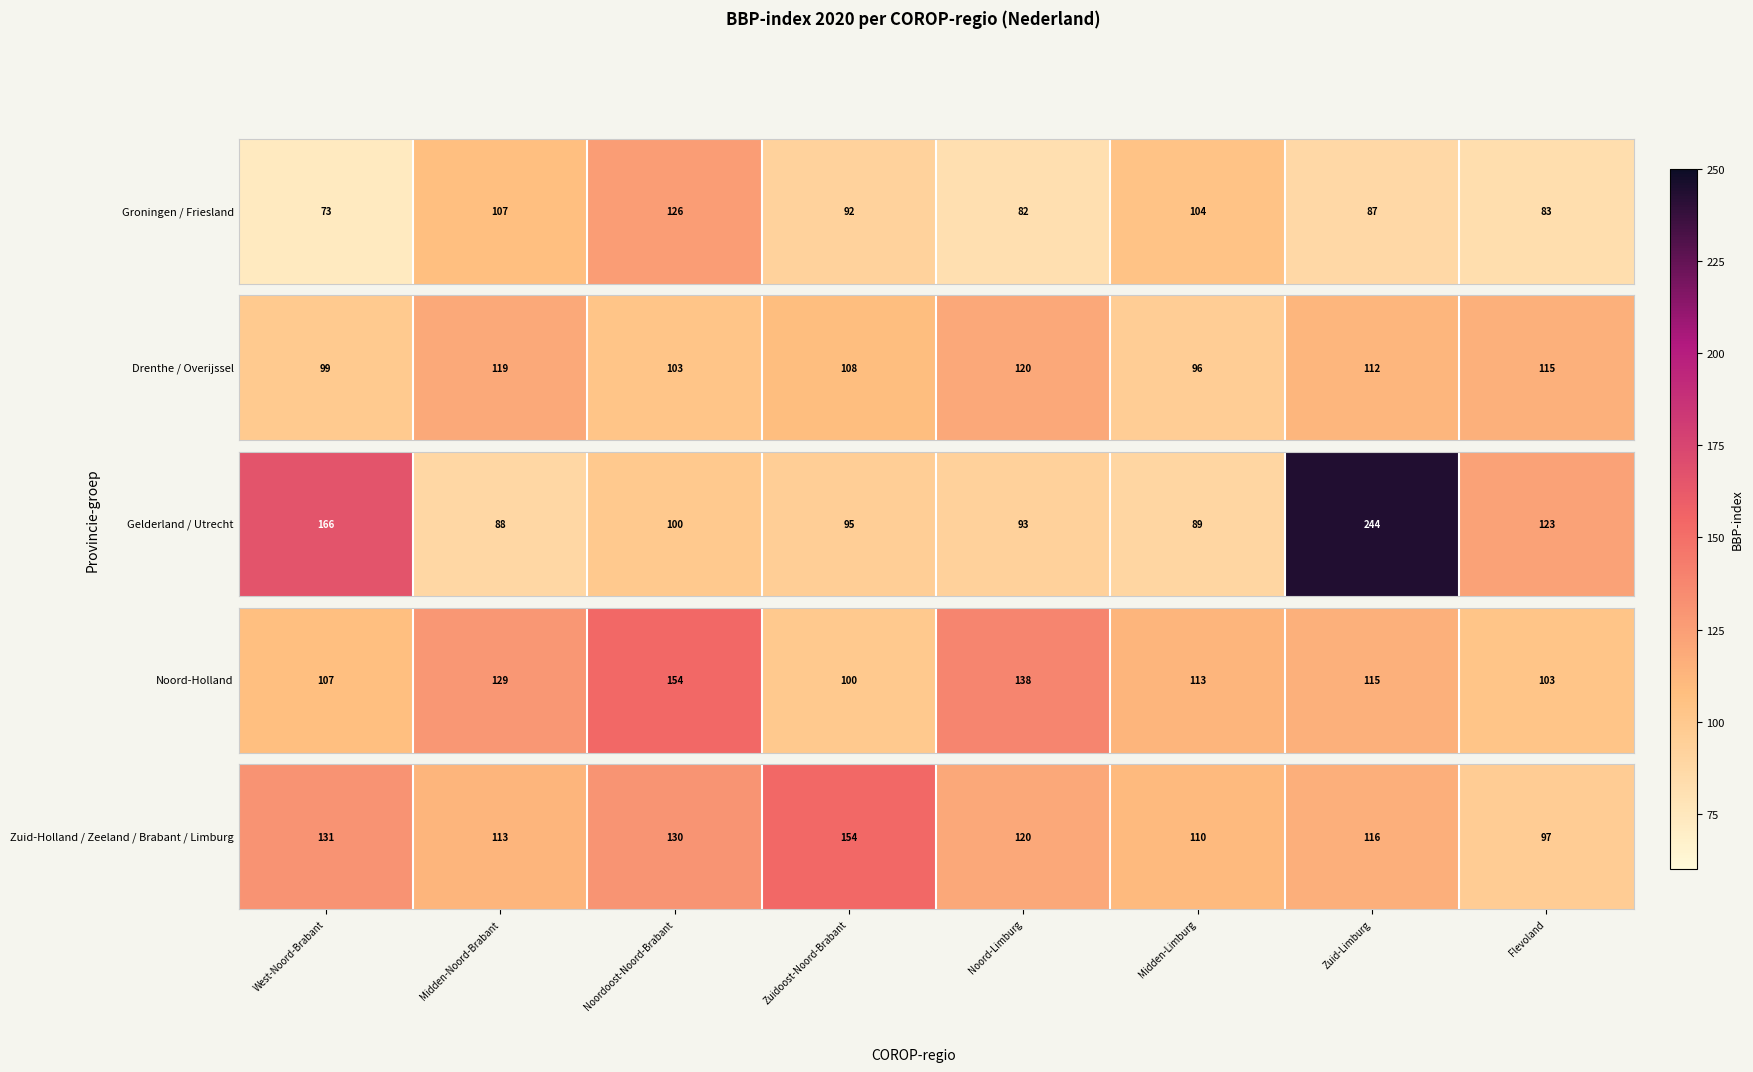

What is the difference between the values at Zuid-Limburg and Zuidoost-Noord-Brabant?

38